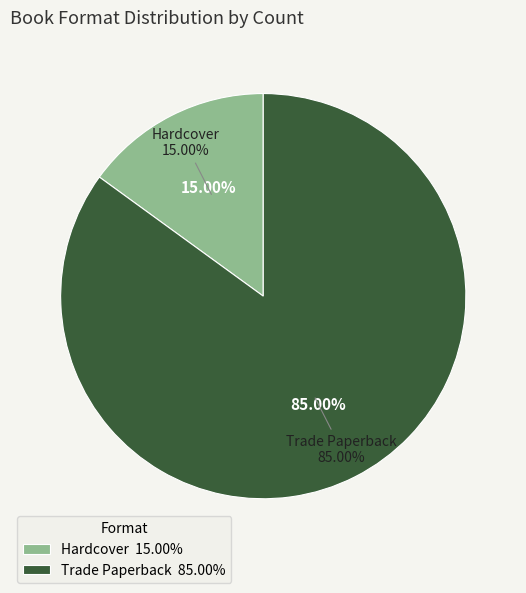

Combined, do Trade Paperback and Hardcover account for over 50%?

Yes